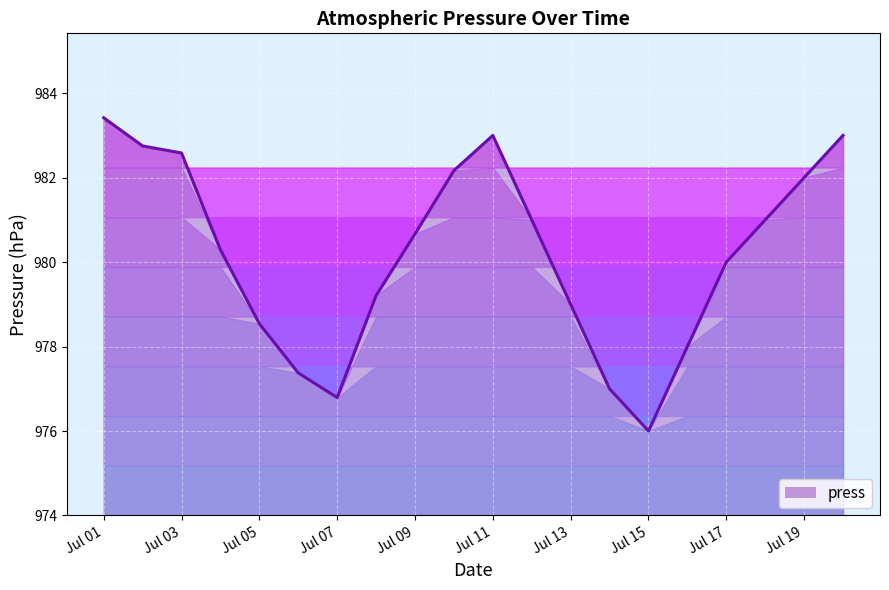

What is the average value?

980.2